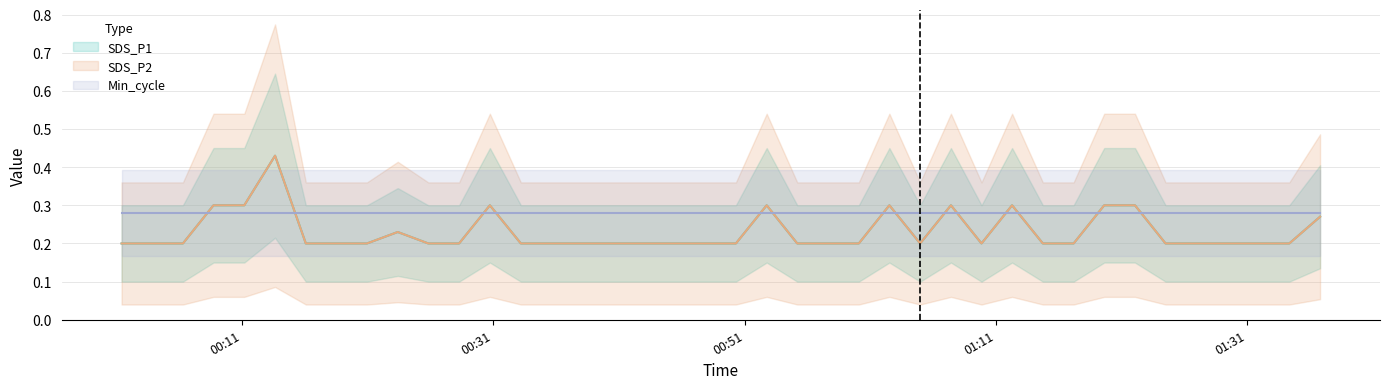

True or false: SDS_P2 and SDS_P1 cross at least once.

False